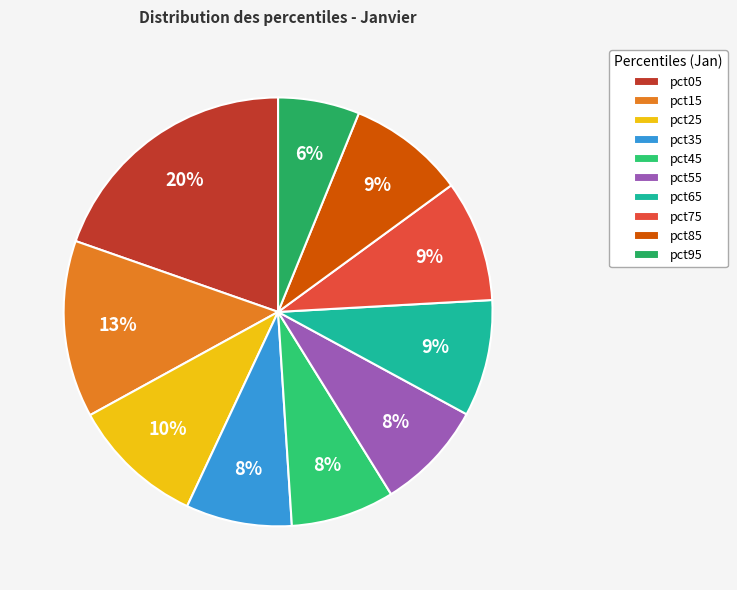

What percentage is the pct25 slice, to the nearest percent?

10%